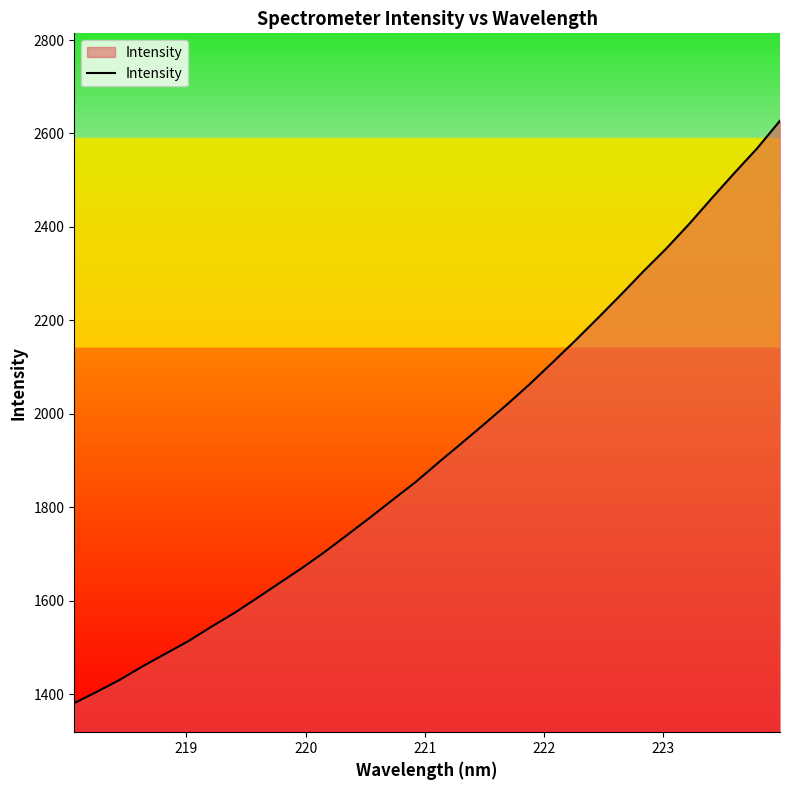

What is the difference between the maximum and minimum values?

1246.8